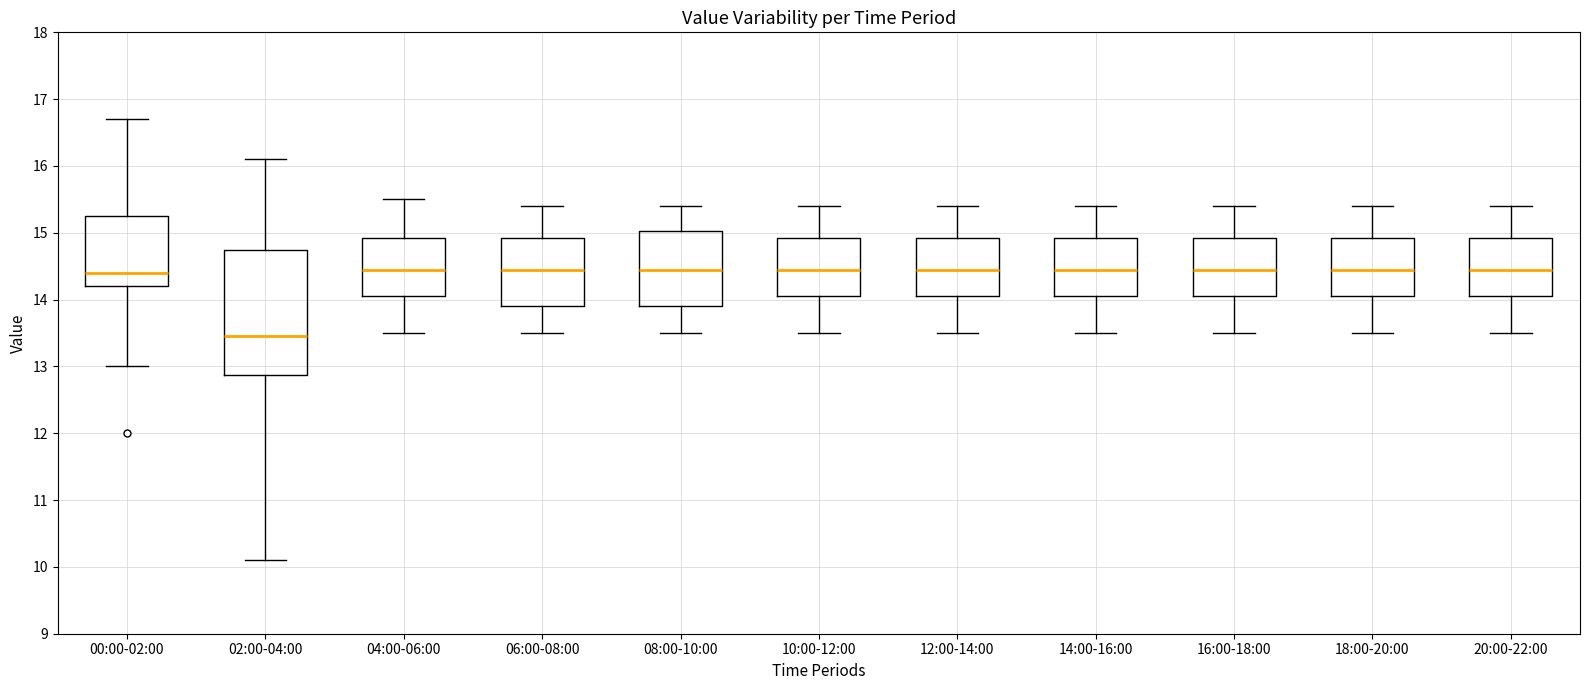

Reading left to right, read every box against the y-axis: the position of its median line, the range the box covers, and the ends of its whiskers. The values are not printed on the chart, so give them approximately, as read against the axis.

00:00-02:00: median 14.4, box 14.2 to 15.3, whiskers 13.0 to 16.7
02:00-04:00: median 13.5, box 12.9 to 14.8, whiskers 10.1 to 16.1
04:00-06:00: median 14.5, box 14.1 to 14.9, whiskers 13.5 to 15.5
06:00-08:00: median 14.5, box 13.9 to 14.9, whiskers 13.5 to 15.4
08:00-10:00: median 14.5, box 13.9 to 15.0, whiskers 13.5 to 15.4
10:00-12:00: median 14.5, box 14.1 to 14.9, whiskers 13.5 to 15.4
12:00-14:00: median 14.5, box 14.1 to 14.9, whiskers 13.5 to 15.4
14:00-16:00: median 14.5, box 14.1 to 14.9, whiskers 13.5 to 15.4
16:00-18:00: median 14.5, box 14.1 to 14.9, whiskers 13.5 to 15.4
18:00-20:00: median 14.5, box 14.1 to 14.9, whiskers 13.5 to 15.4
20:00-22:00: median 14.5, box 14.1 to 14.9, whiskers 13.5 to 15.4